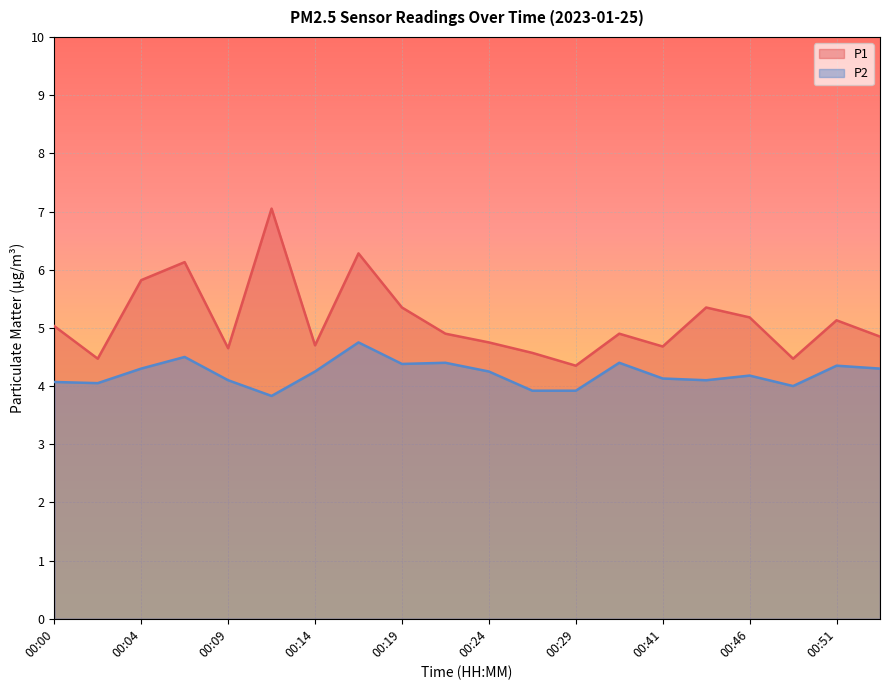

What is the maximum value shown in the chart?

7.0